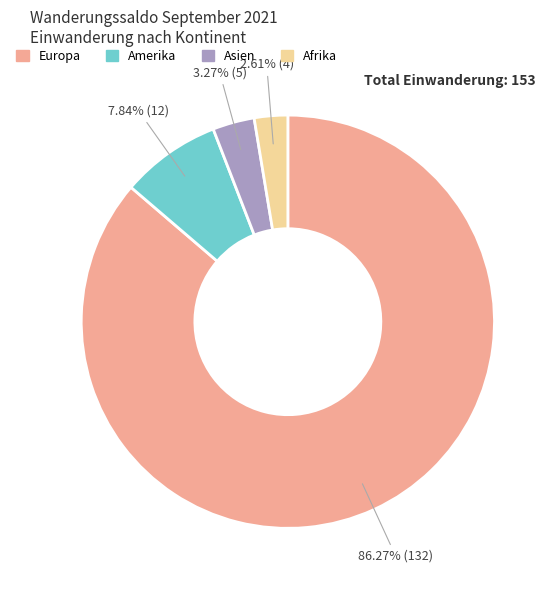

Is there a majority slice in this chart?

Yes